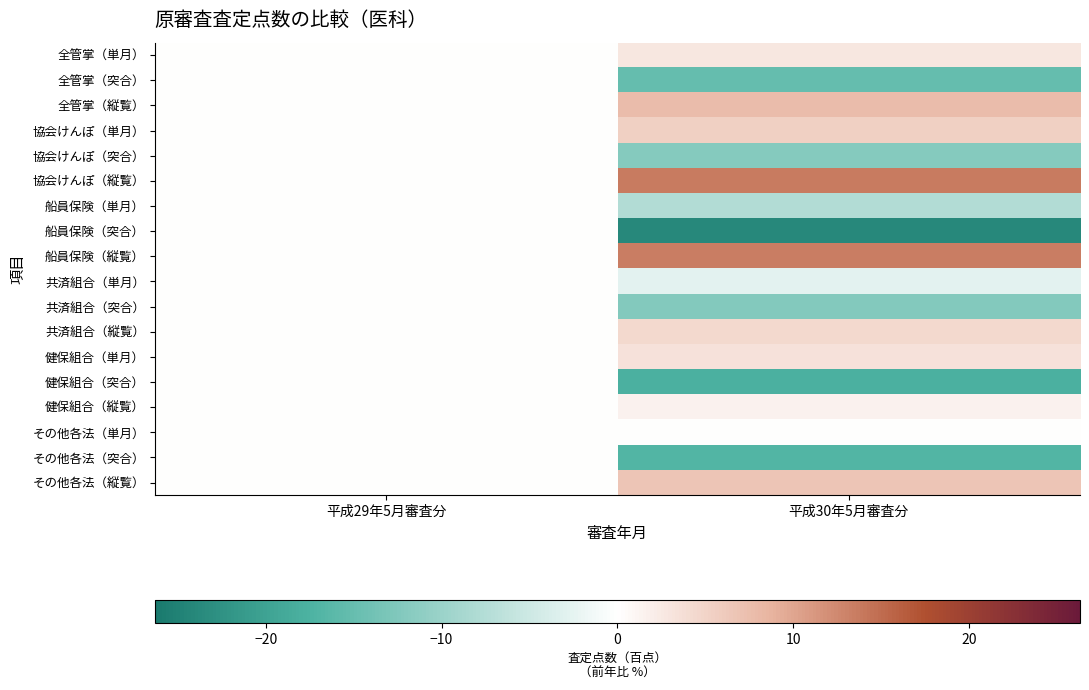

Between 平成29年5月審査分 and 平成30年5月審査分, which is larger?

平成30年5月審査分